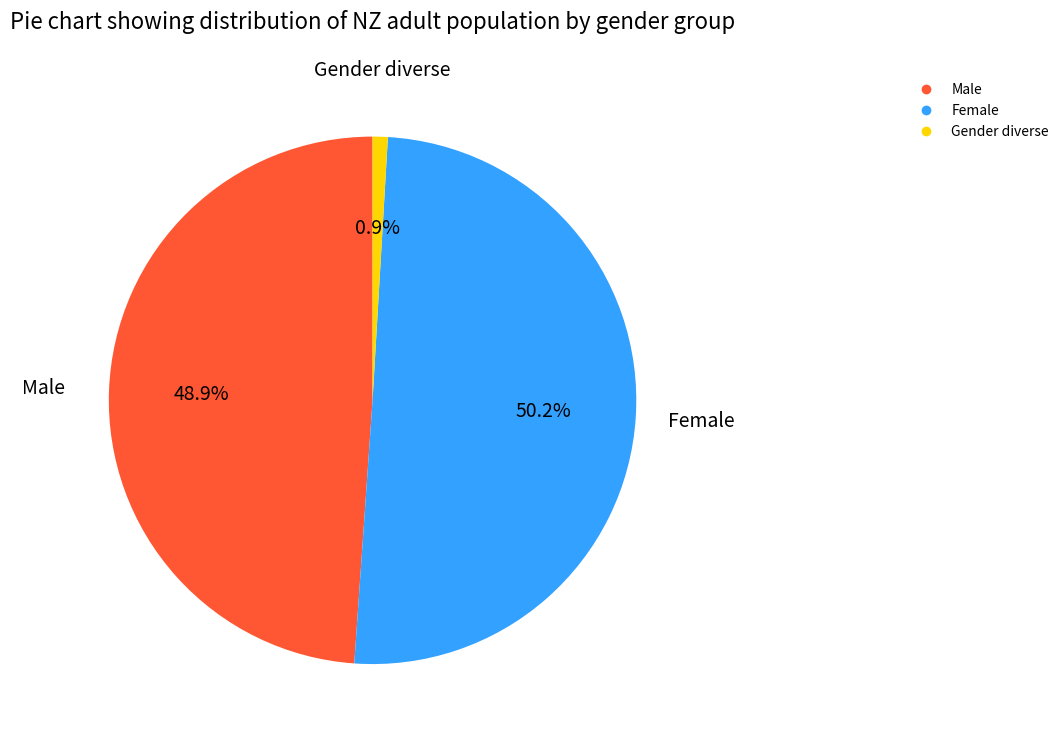

How many slices are in this pie chart?

3